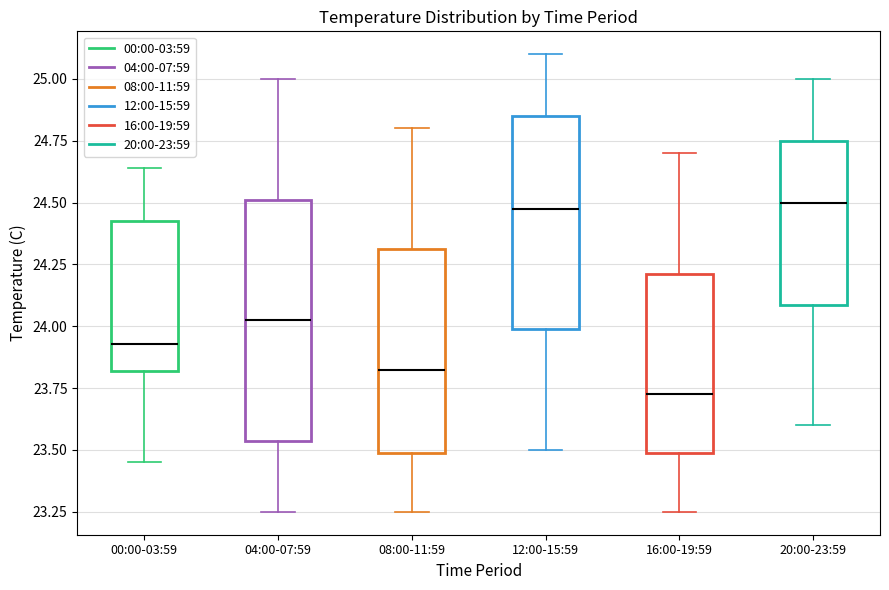

Where is the lower edge of the box for 12:00-15:59 on the y-axis? The values are not printed on the chart, so give them approximately, as read against the axis.

24.00